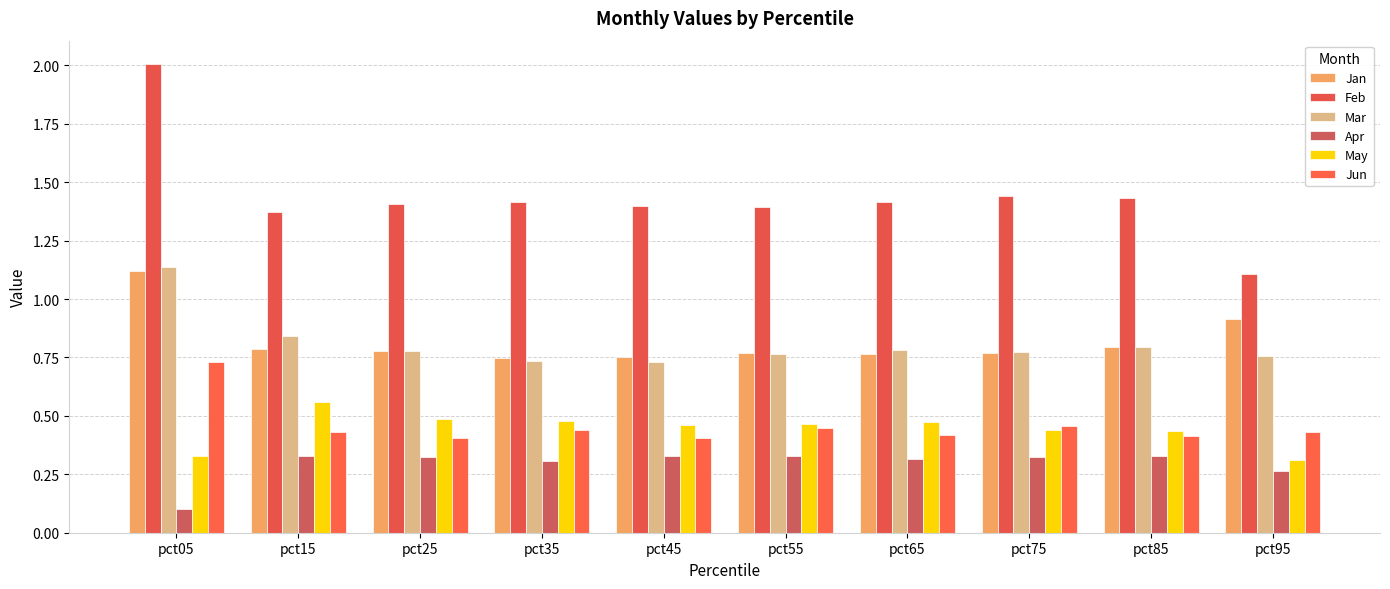

What is the maximum value shown in the chart?

2.0